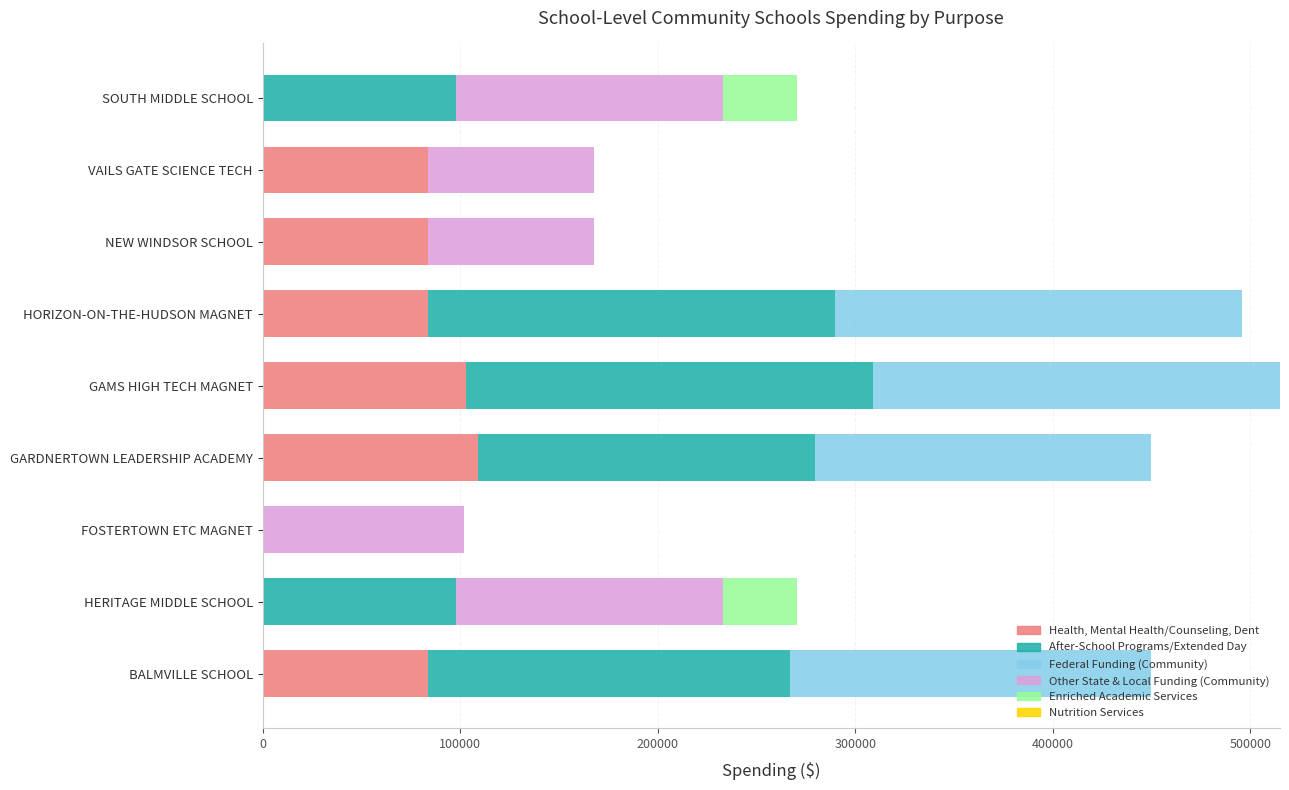

Is it true that Health, Mental Health/Counseling, Dent equals 83896 at HORIZON-ON-THE-HUDSON MAGNET?

True